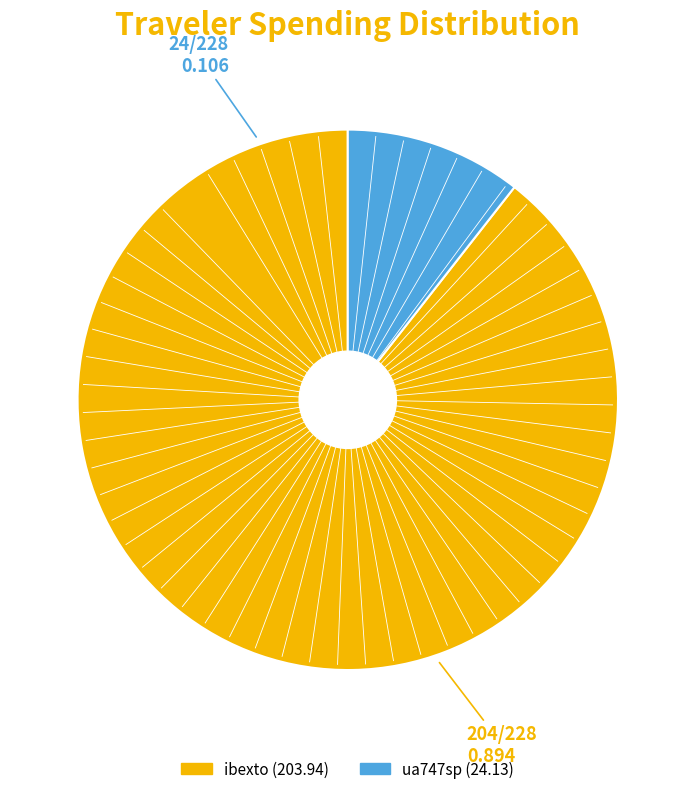

Which category has the biggest portion of the pie?

ibexto